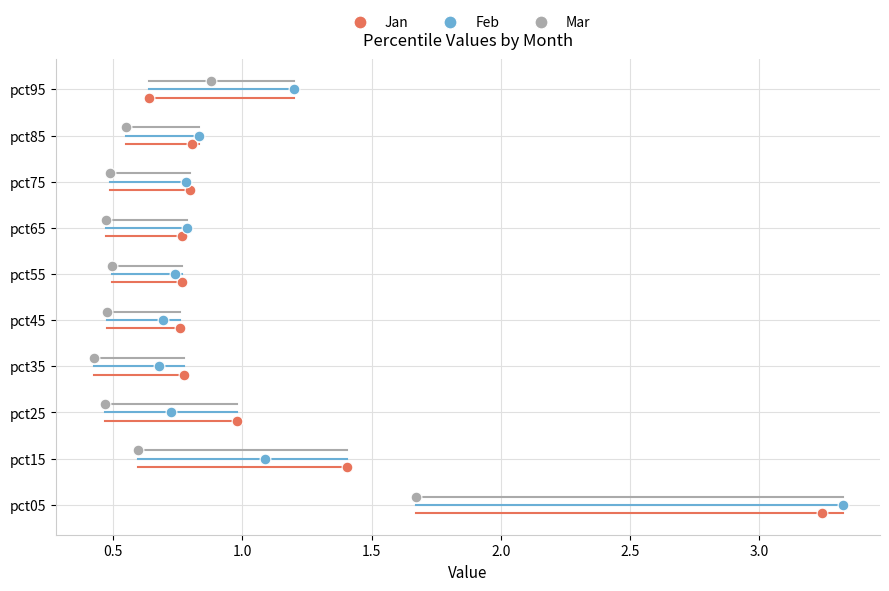

What are all the series names shown in the legend?

Jan, Feb, Mar